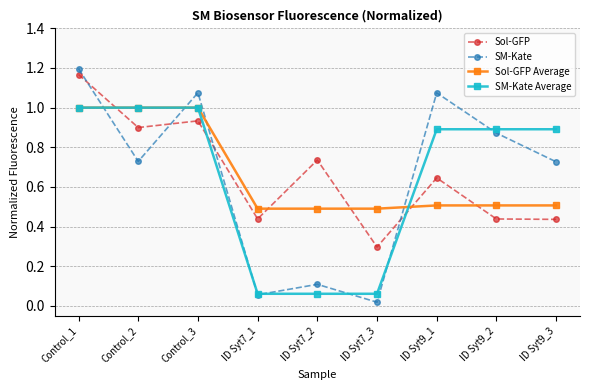

How many series are shown in this chart?

4